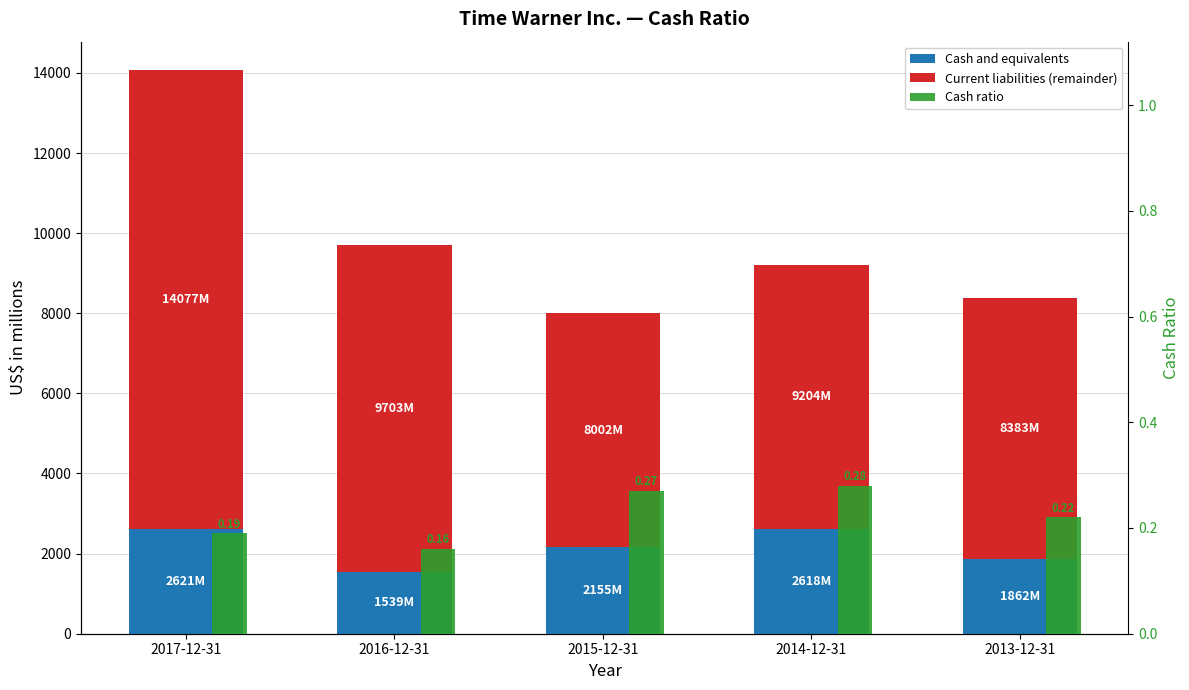

What is the label of the 4th bar from the left?

2014-12-31